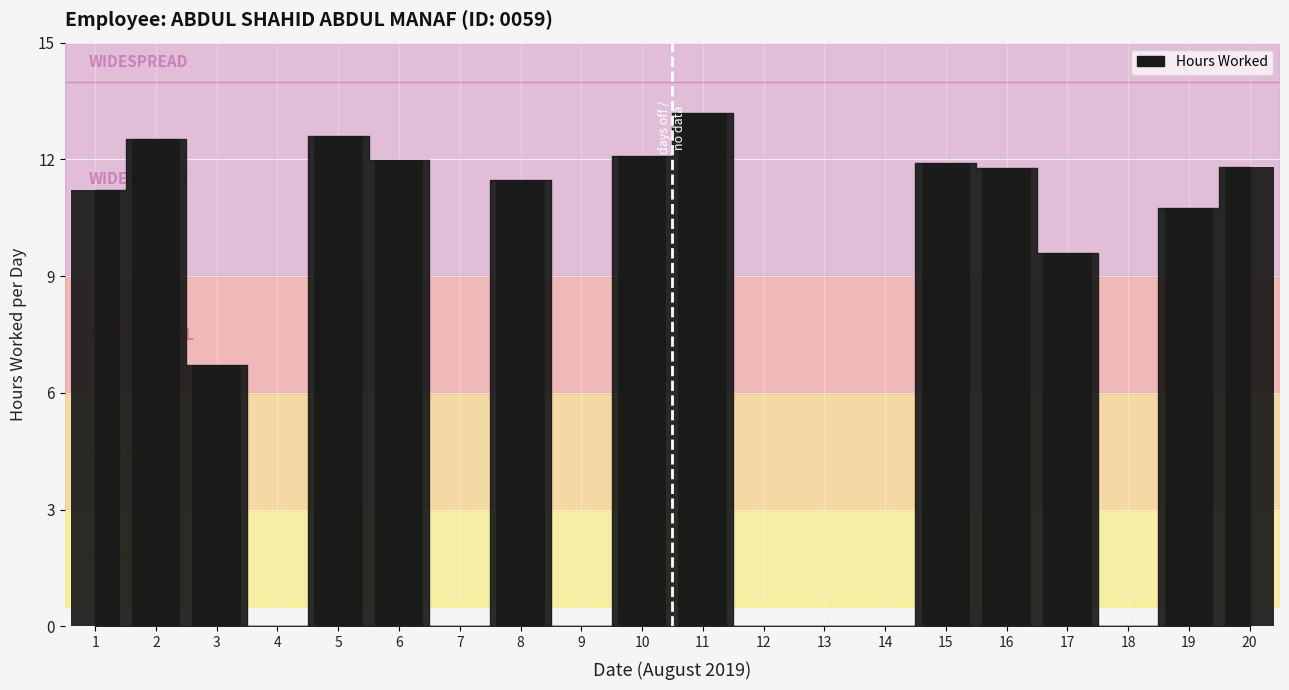

What is the change in value from 3 to 17?

+2.9